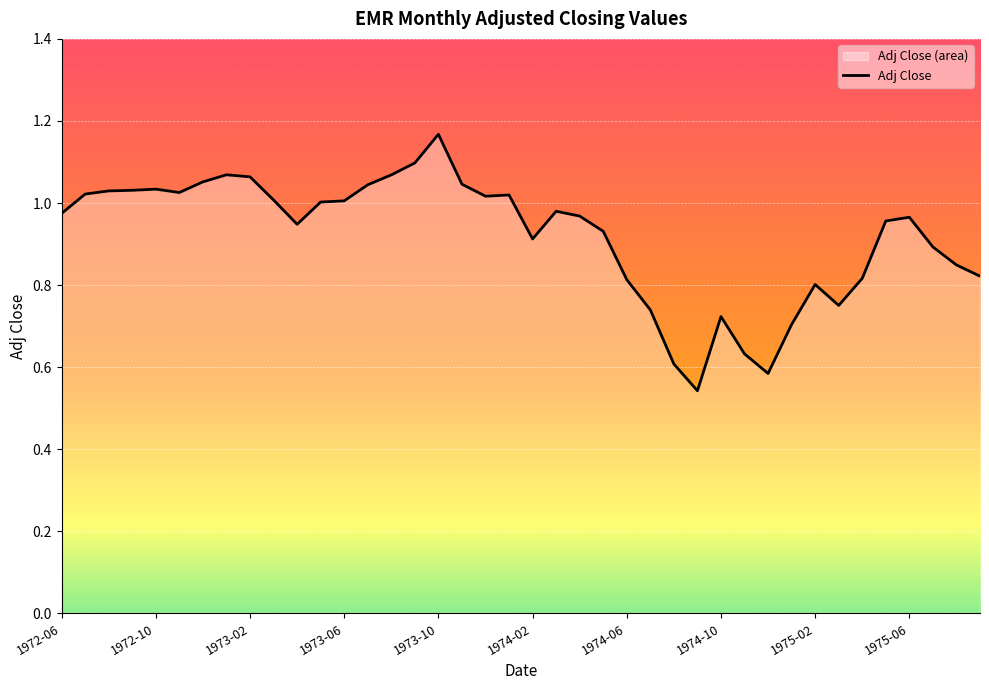

At which category does the chart reach its peak across all series?

1973-10